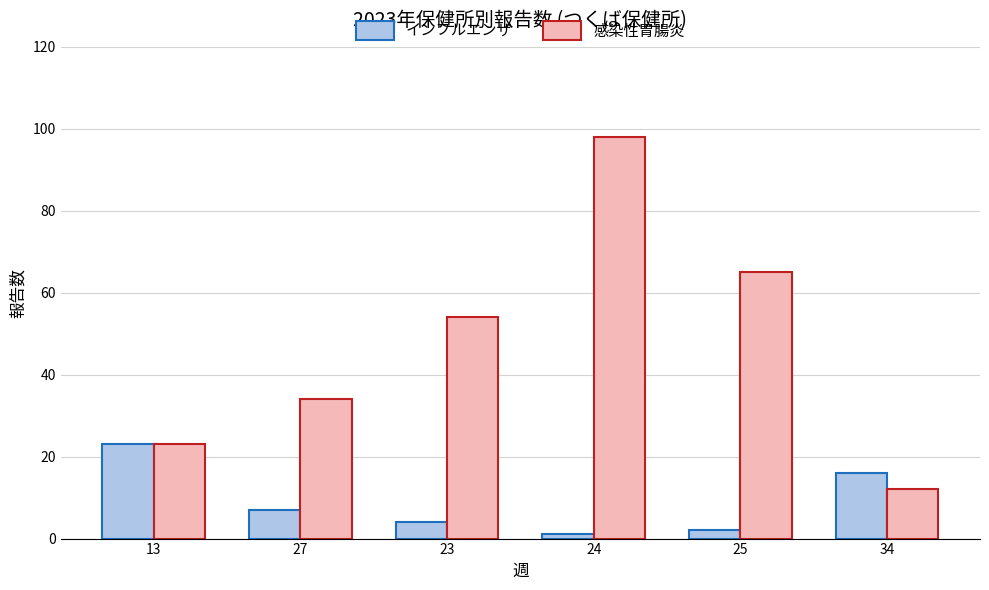

What position from the right is 24?

3